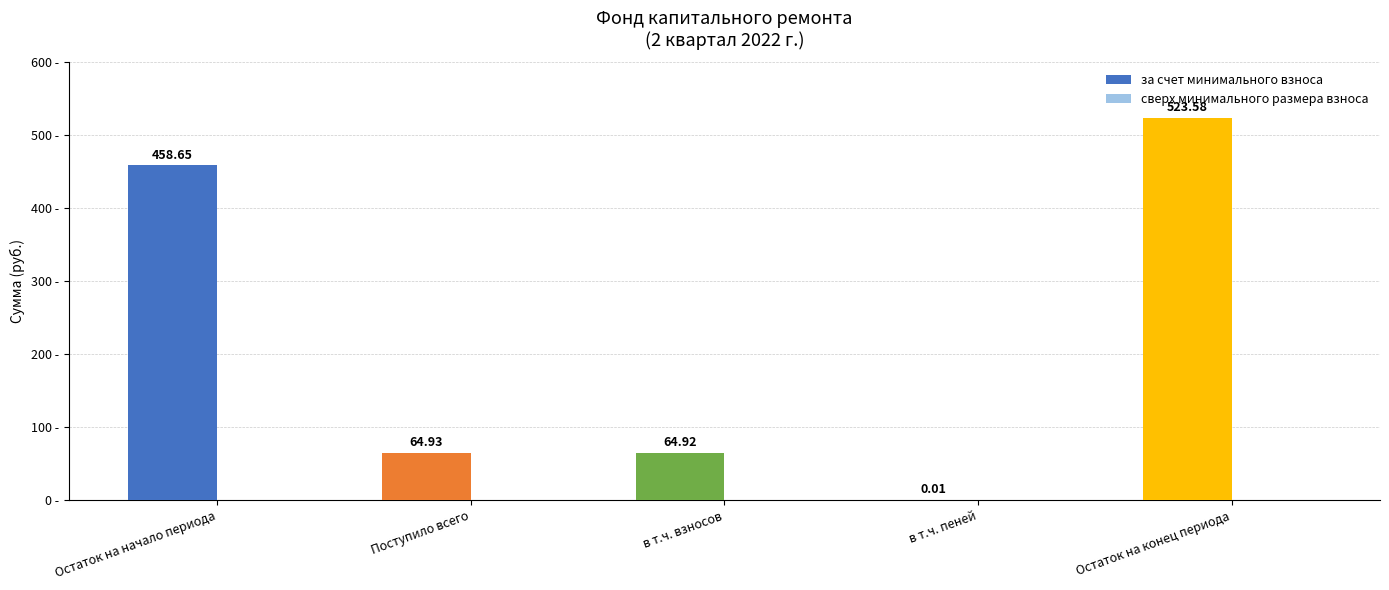

At which label does the data first exceed 64?

Остаток на начало периода